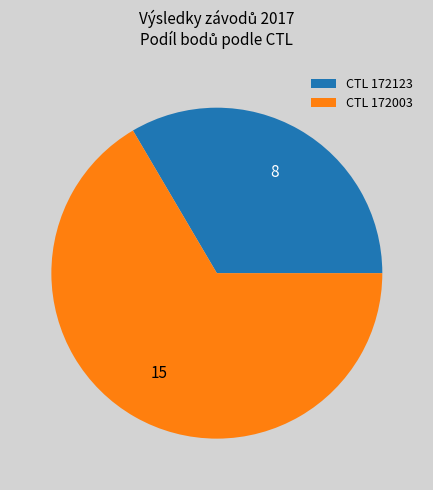

Is it true that CTL 172003 is 73% of the pie?

False